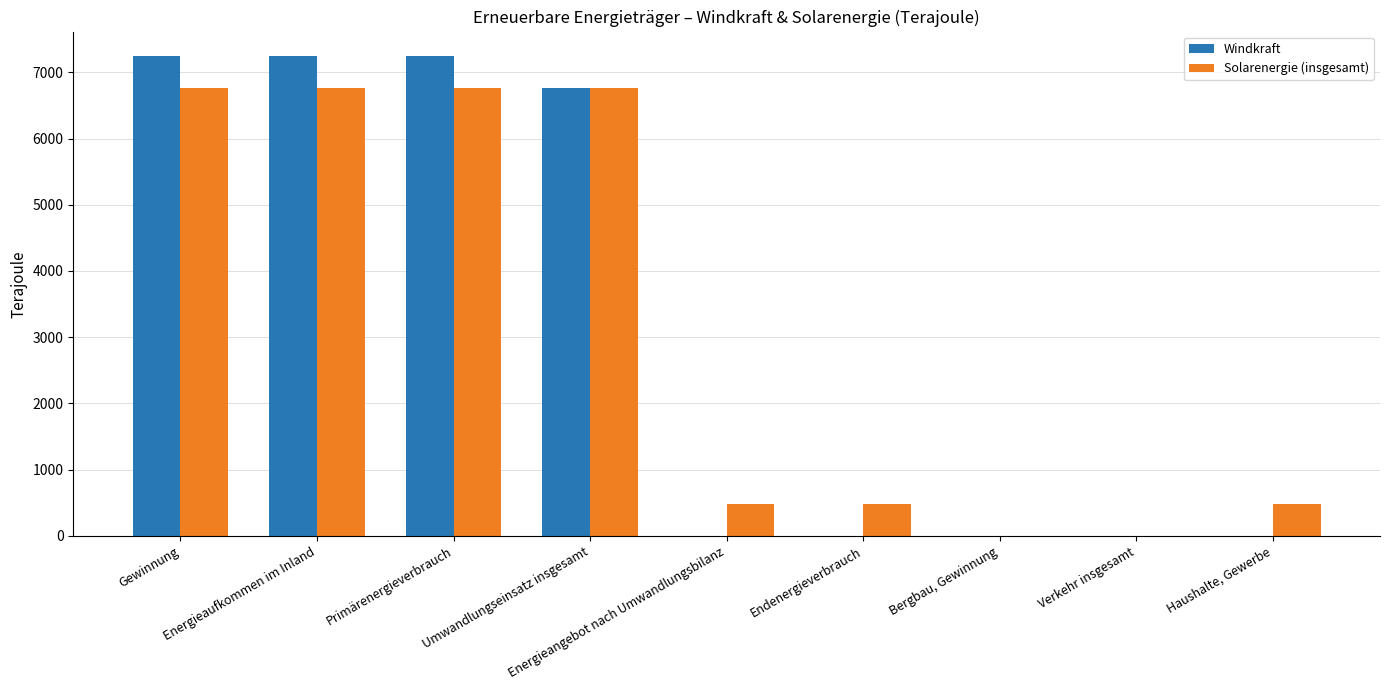

The Solarenergie (insgesamt) series shows 486 at Endenergieverbrauch. True or false?

True